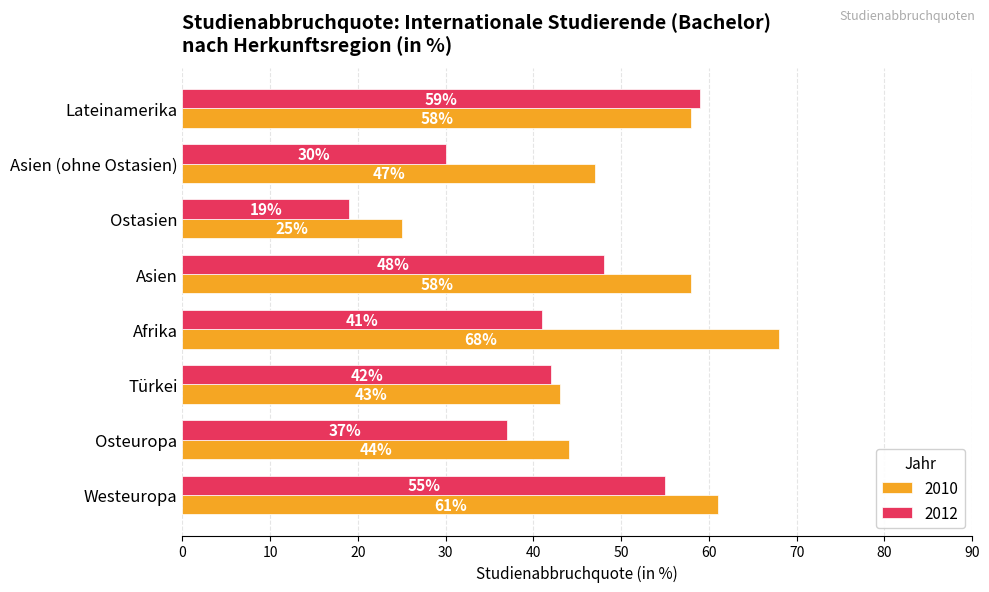

At which category is the sum across all series the highest?

Lateinamerika